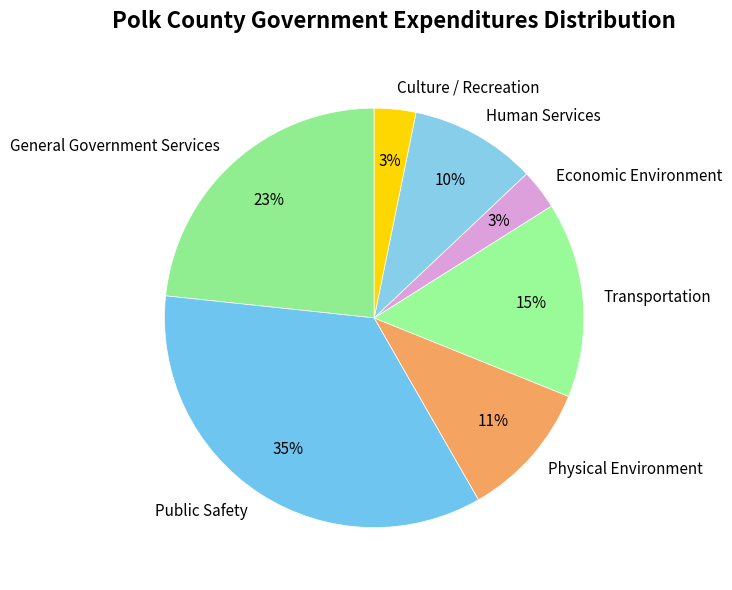

Which slice is the largest?

Public Safety